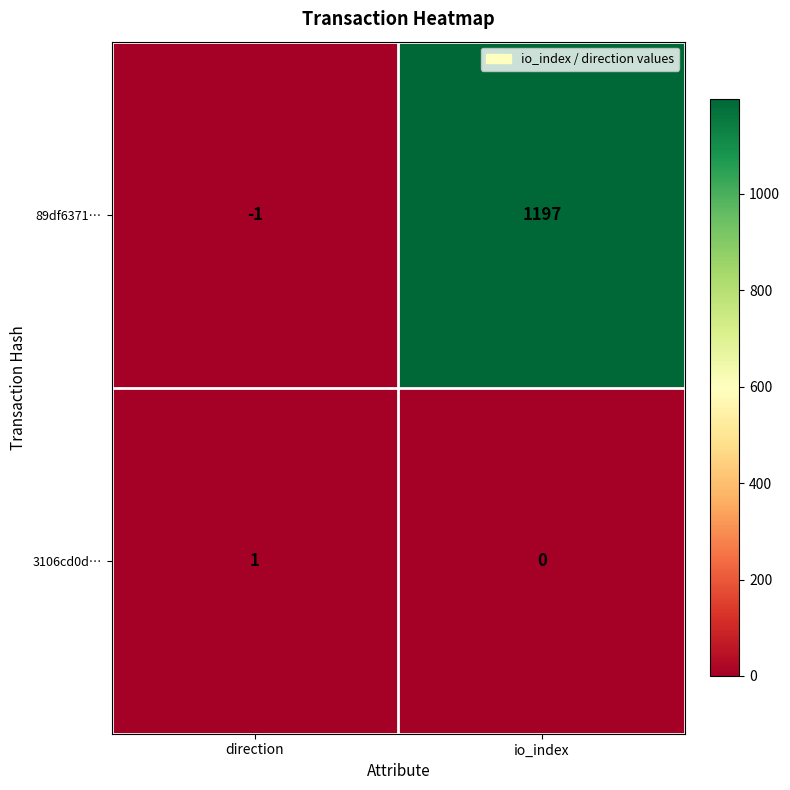

List the series in order of their peak value, lowest first.

3106cd0d…, 89df6371…